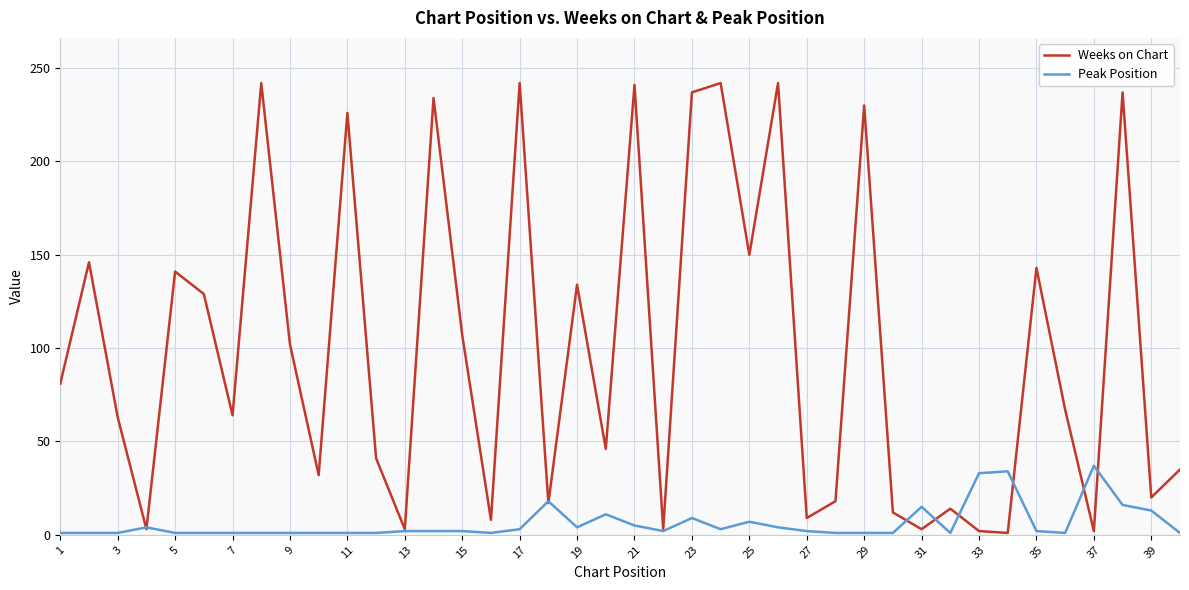

Which series has the largest total across all categories?

Weeks on Chart